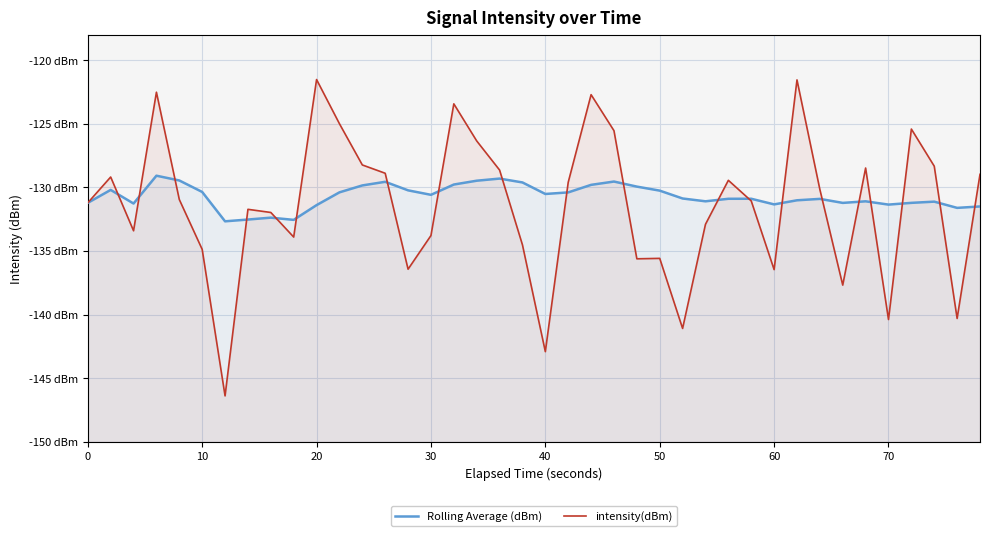

Rank the series by their maximum value, from highest to lowest.

intensity(dBm), Rolling Average (dBm)